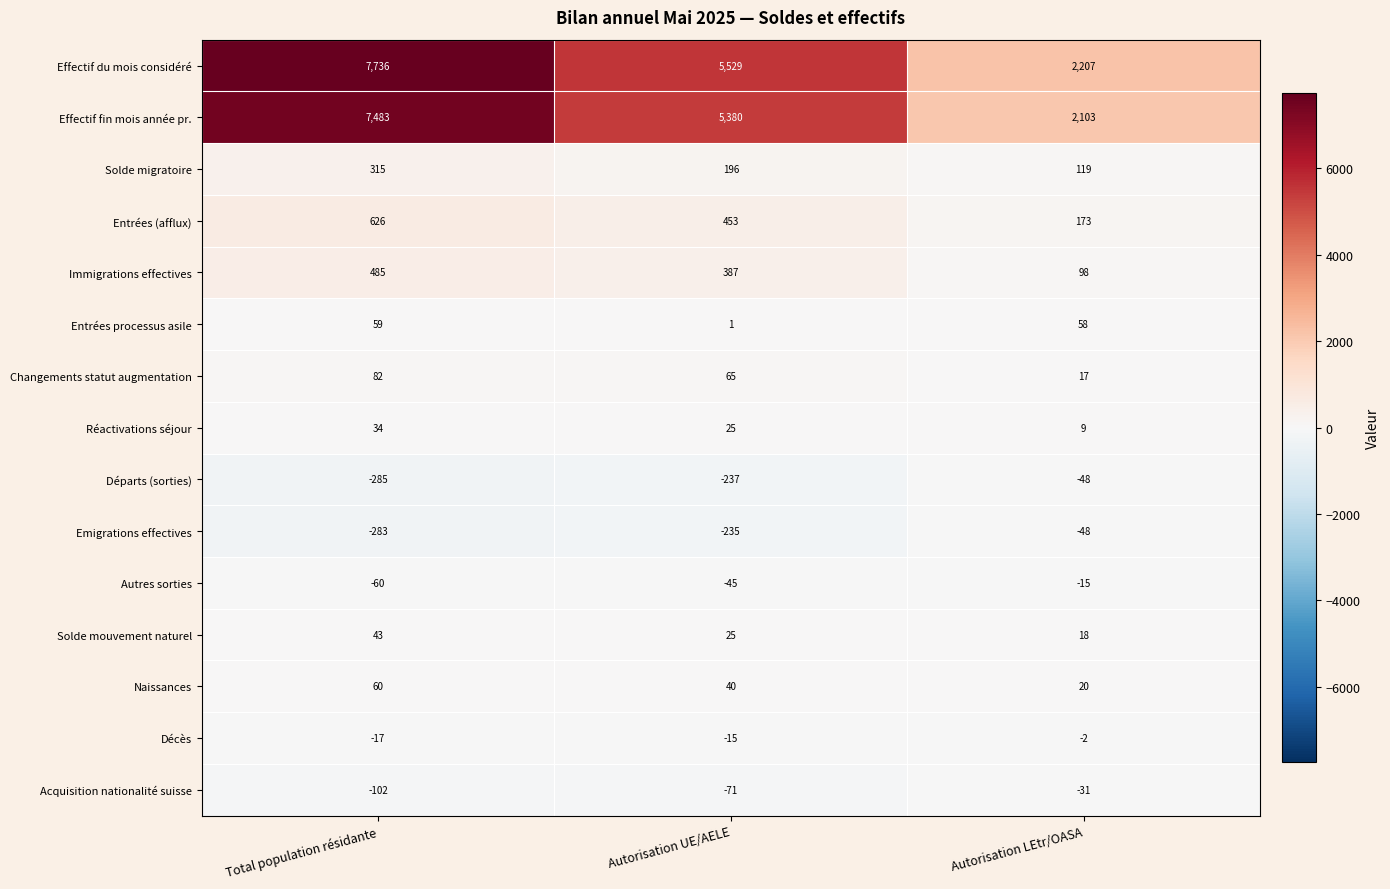

Which series has the largest range (max minus min)?

Effectif du mois considéré